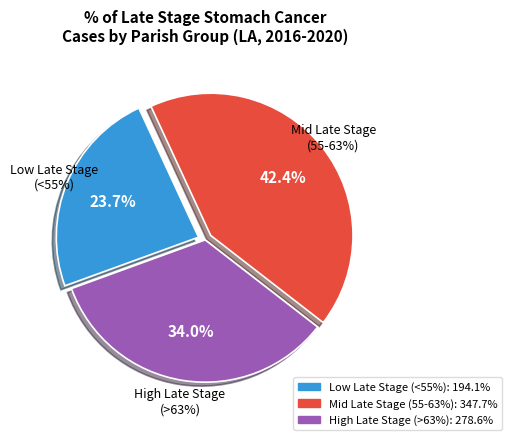

Does LaFourche Parish represent more than half of the total?

No